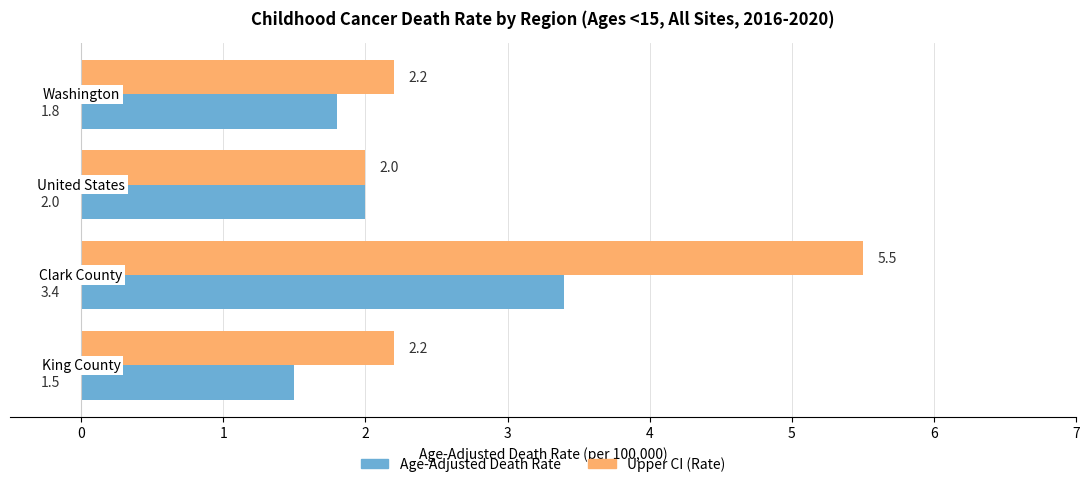

What is the minimum value shown in the chart?

1.5